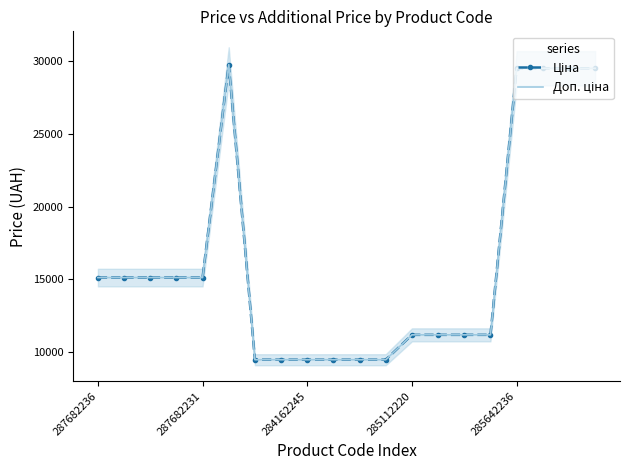

At how many categories does at least one series exceed 24391?

5